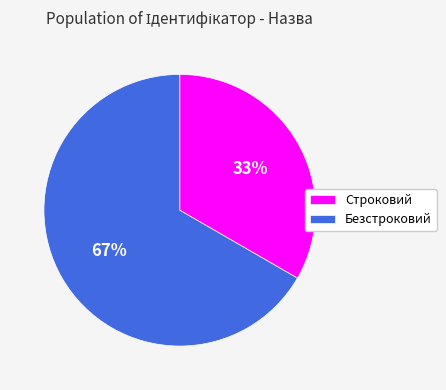

The Строковий slice represents 42% of the pie. True or false?

False